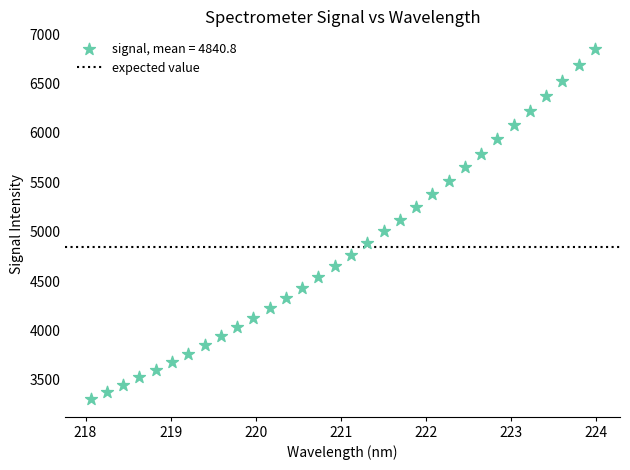

What is the range of X values (max minus min)?

5.9